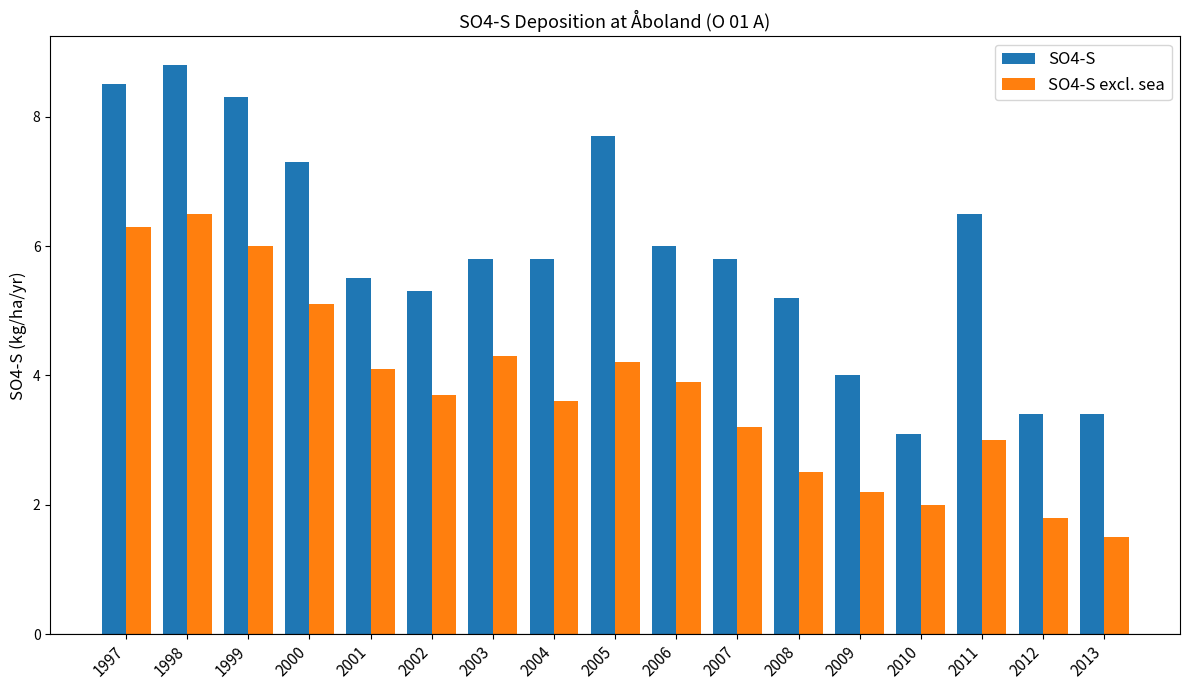

Is the value of SO4-S excl. sea at 2008 greater than the value of SO4-S at 2004?

No